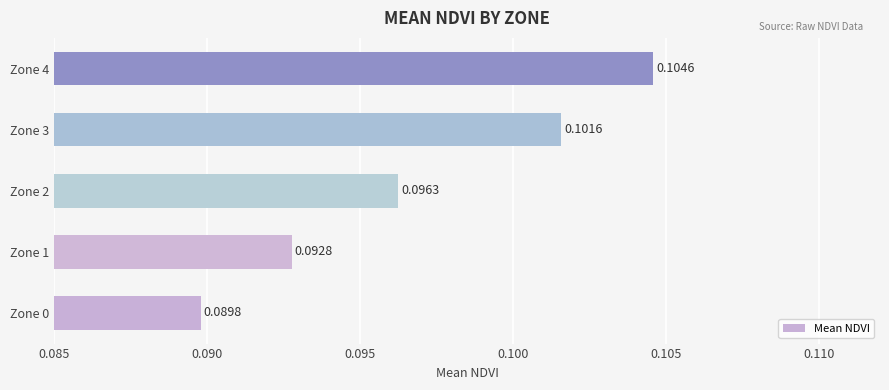

What is the sum of all values?

0.5